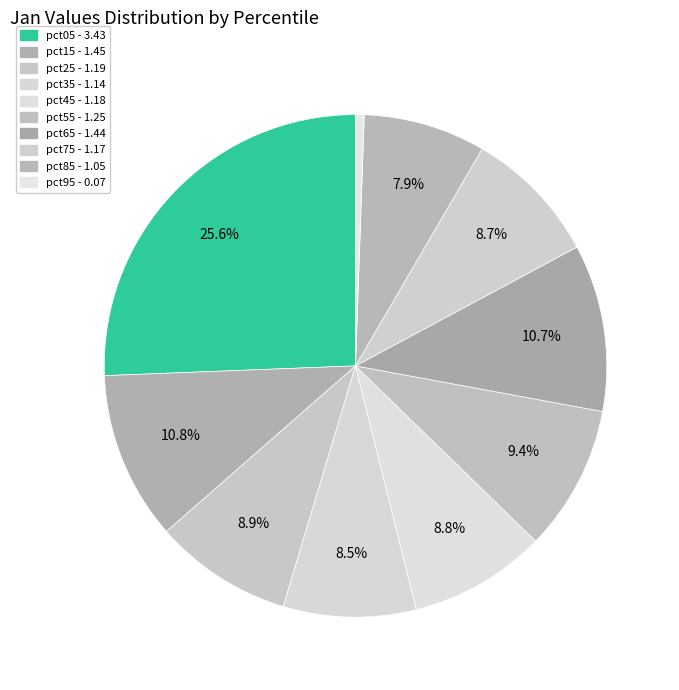

True or false: pct95 accounts for 11% of the total.

False